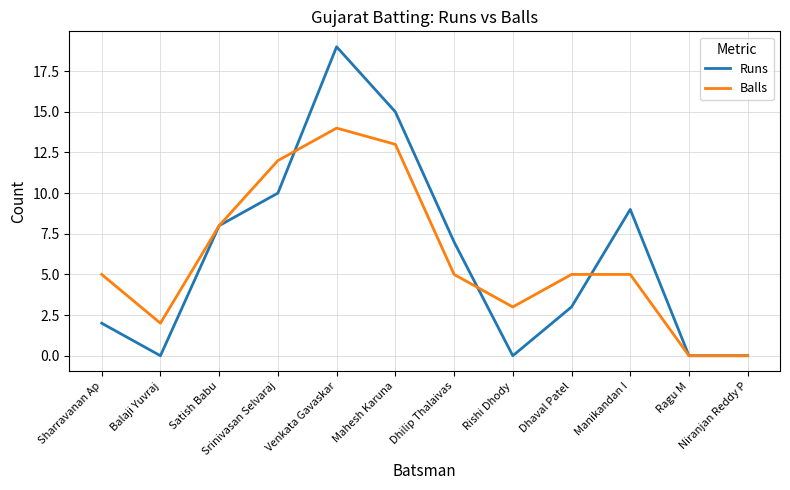

True or false: Runs has more than 0 interior local peaks.

True